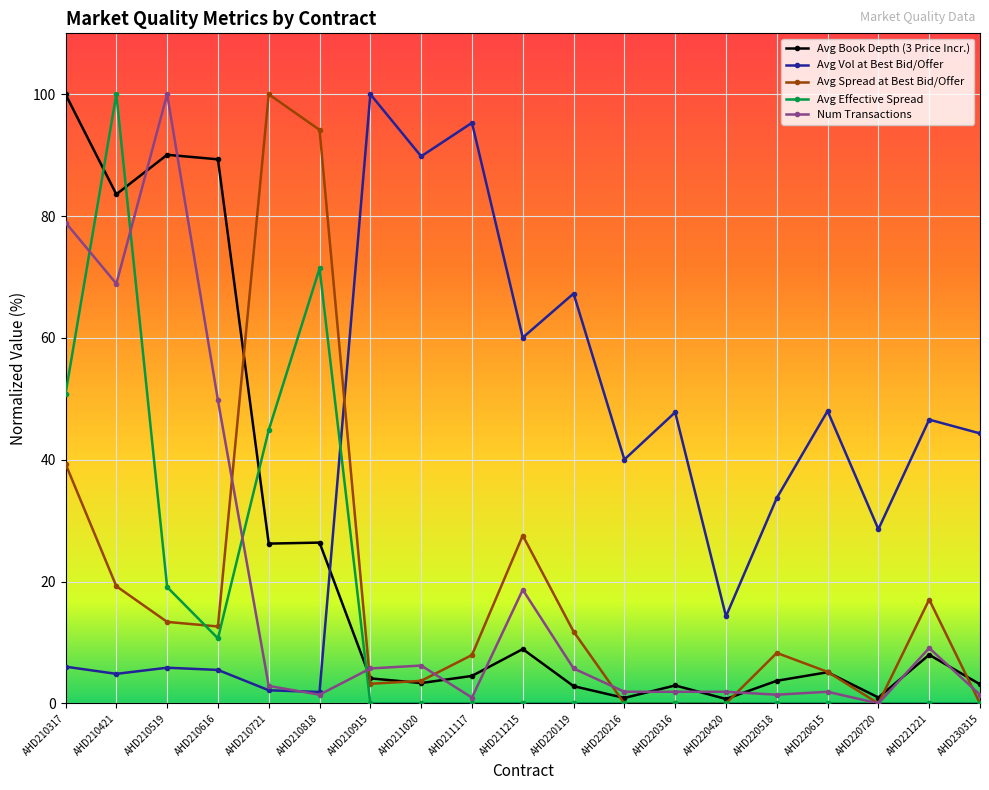

Is it true that Num Transactions equals 18.7 at AHD211215?

True